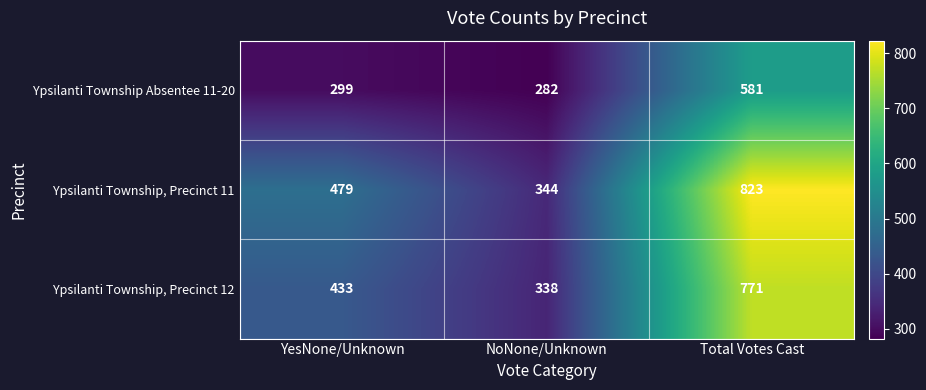

Which series has the largest total across all categories?

Ypsilanti Township, Precinct 11